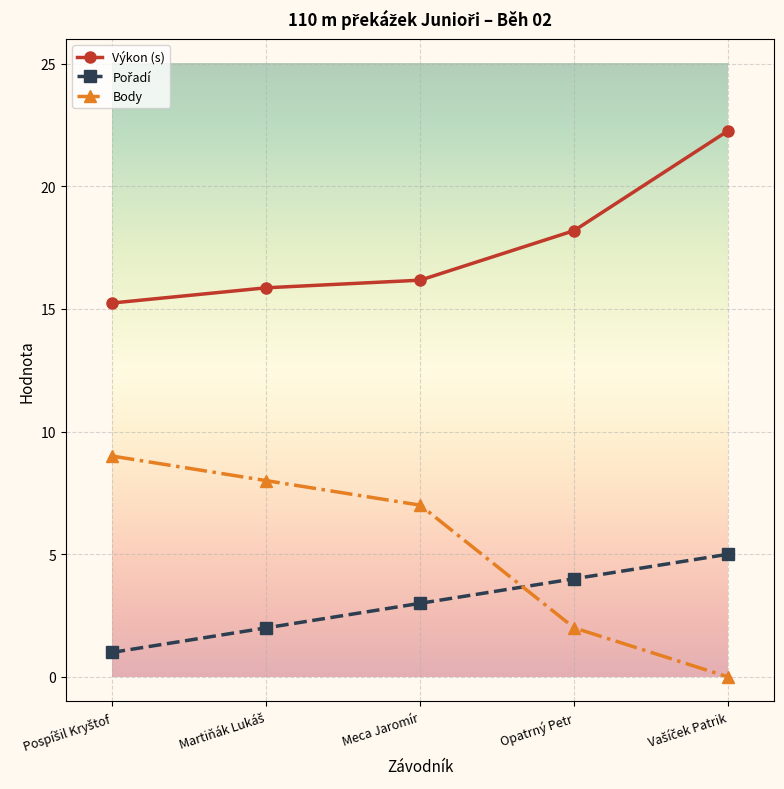

What is the value of the Body point at the 3rd from the left?

7.0